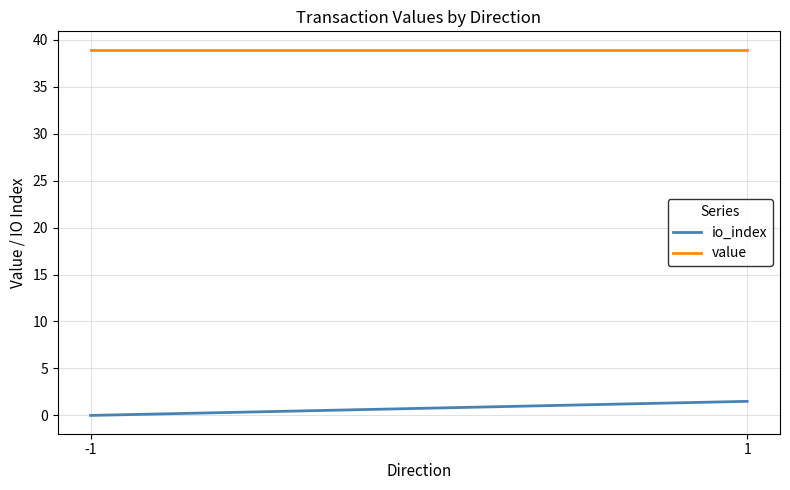

Reading left to right, transcribe all the data shown in this chart.

io_index: -1=0.0	1=1.5
value: -1=38.9	1=38.9